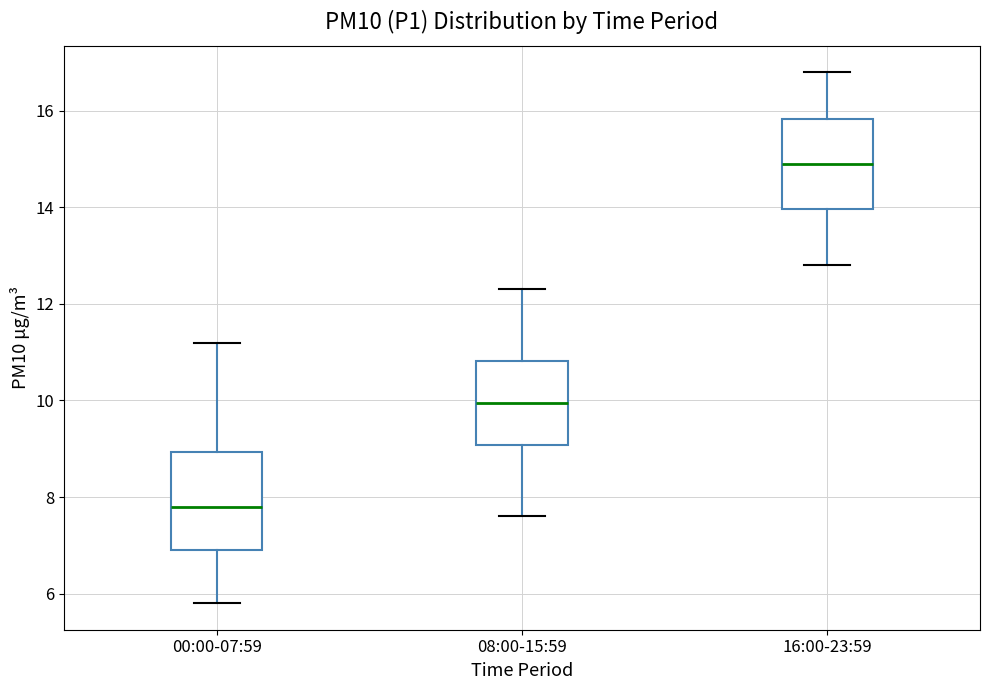

Which box's median line is the highest?

16:00-23:59